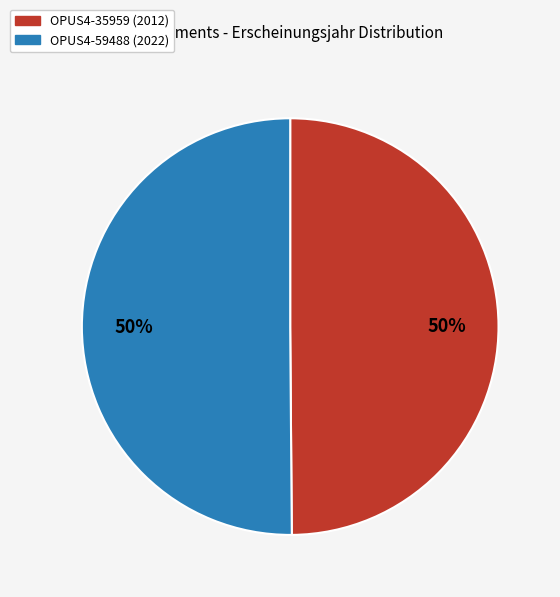

To the nearest percent, what percentage of the pie is OPUS4-35959?

50%